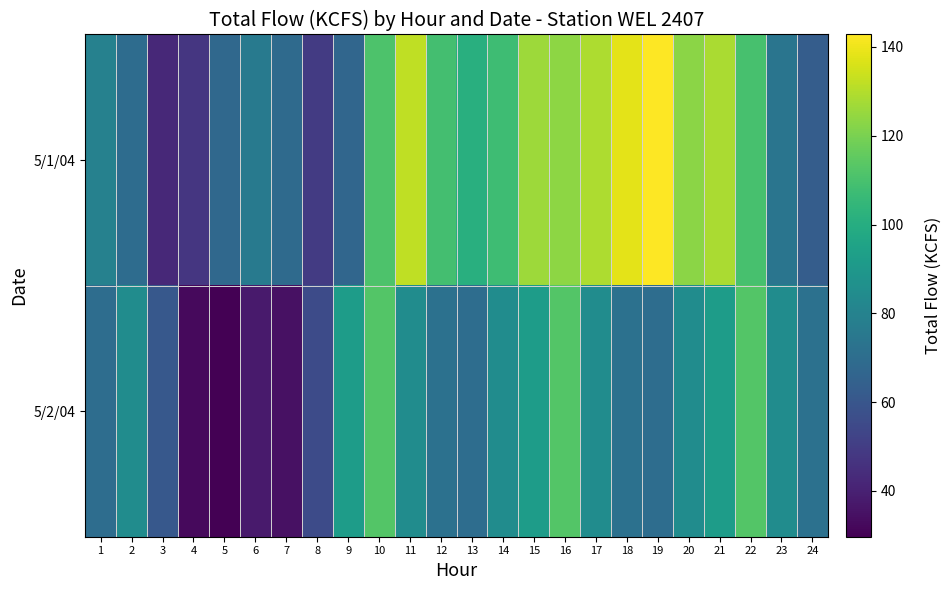

List the series in order of their peak value, lowest first.

5/2/04, 5/1/04